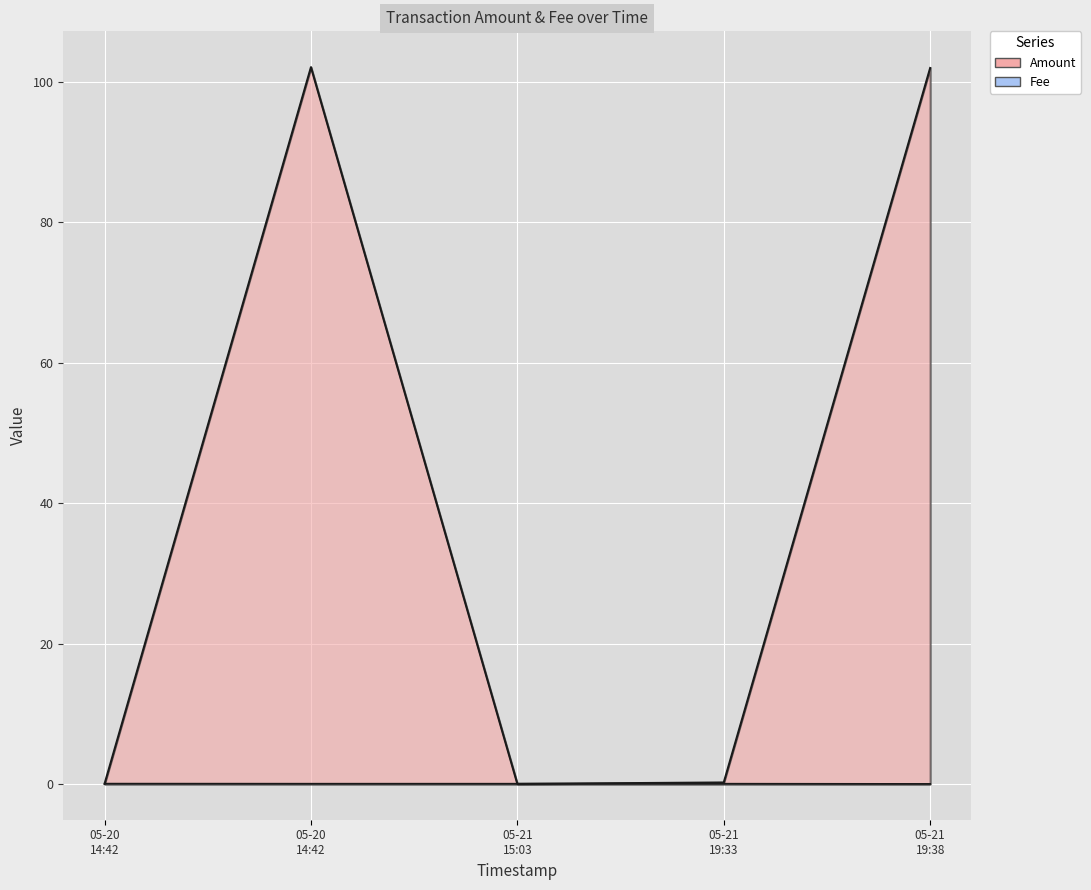

Between which two adjacent categories do Fee and Amount first intersect?

05-20 14:42 and 05-20 14:42